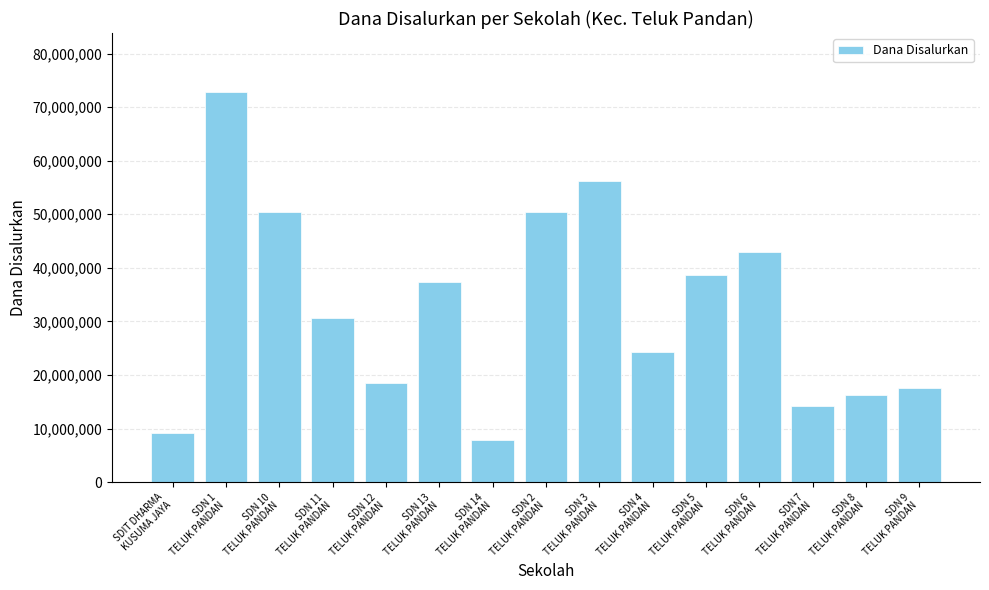

True or false: the data shows 31594329 at SDN 4
TELUK PANDAN.

False